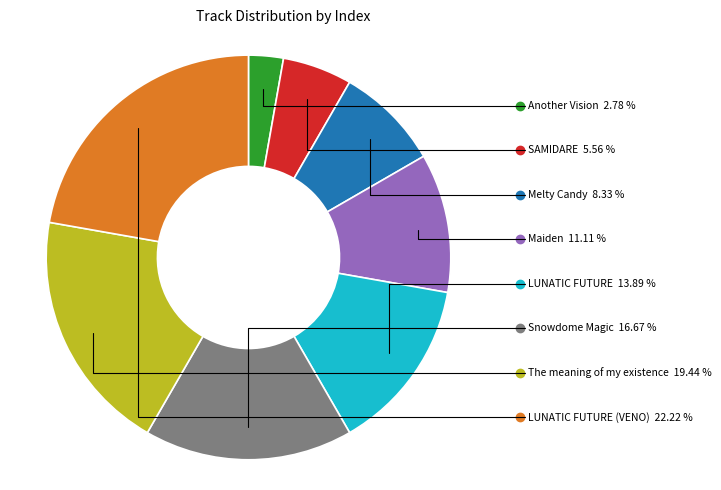

How many segments does this pie chart have?

8